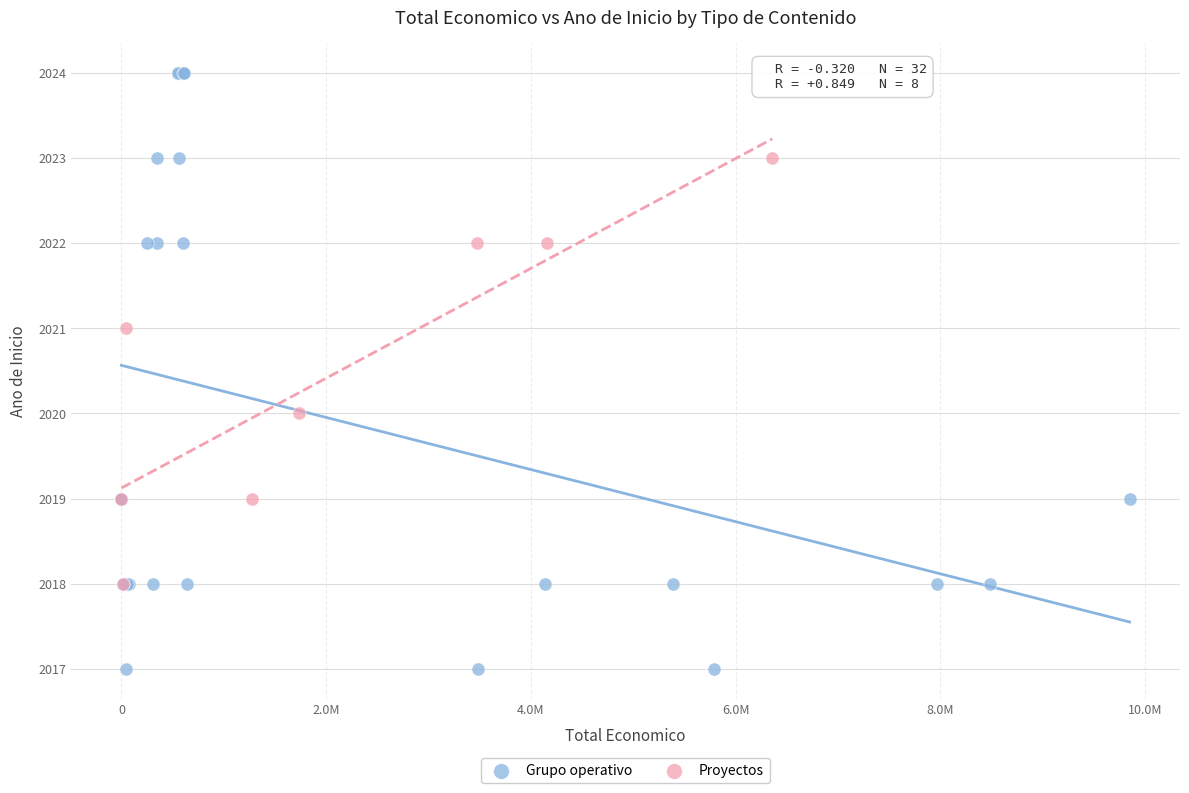

Which series reaches the maximum Y coordinate?

Grupo operativo